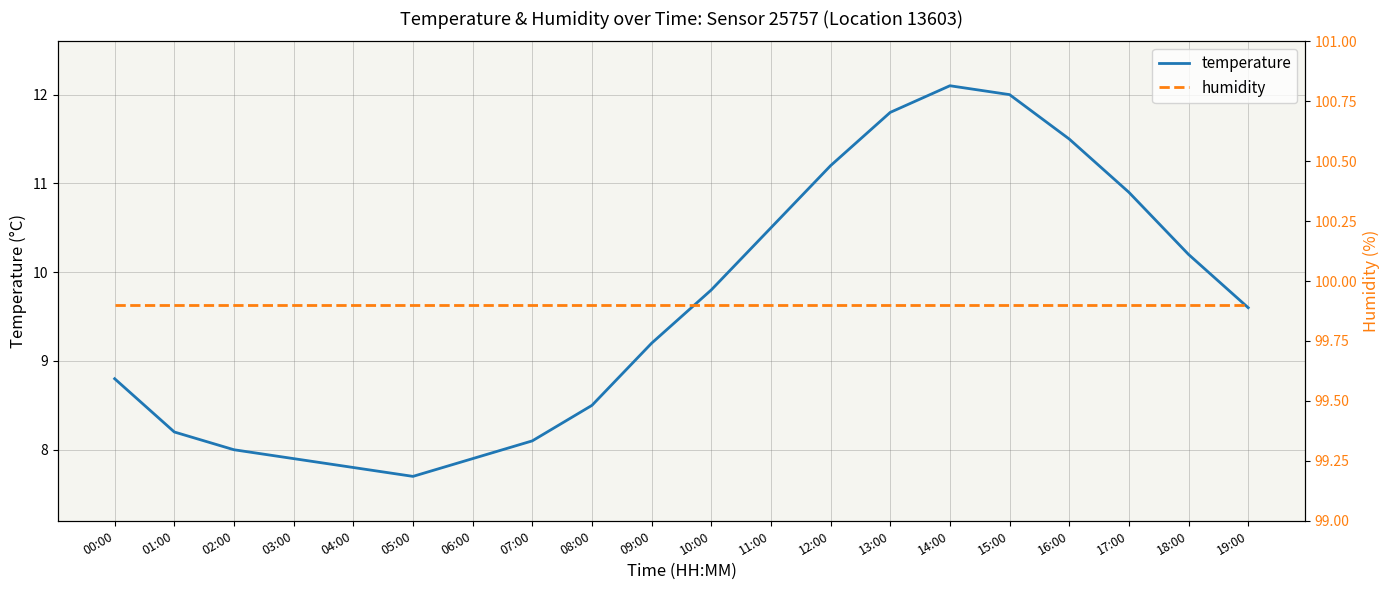

At which category does the chart reach its minimum across all series?

05:00